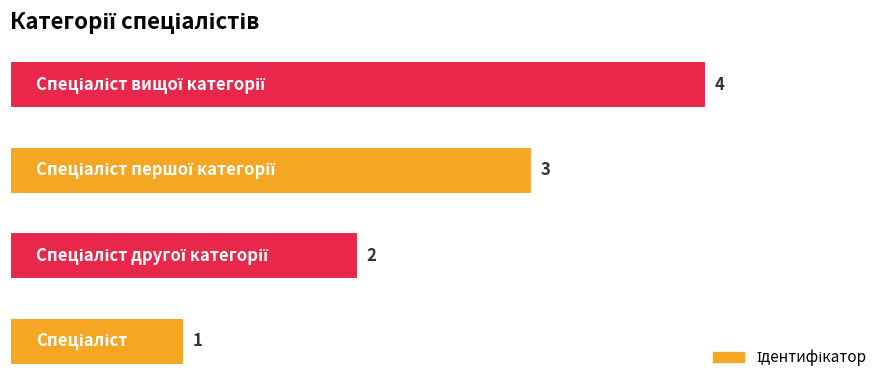

How many data points does each series have?

4